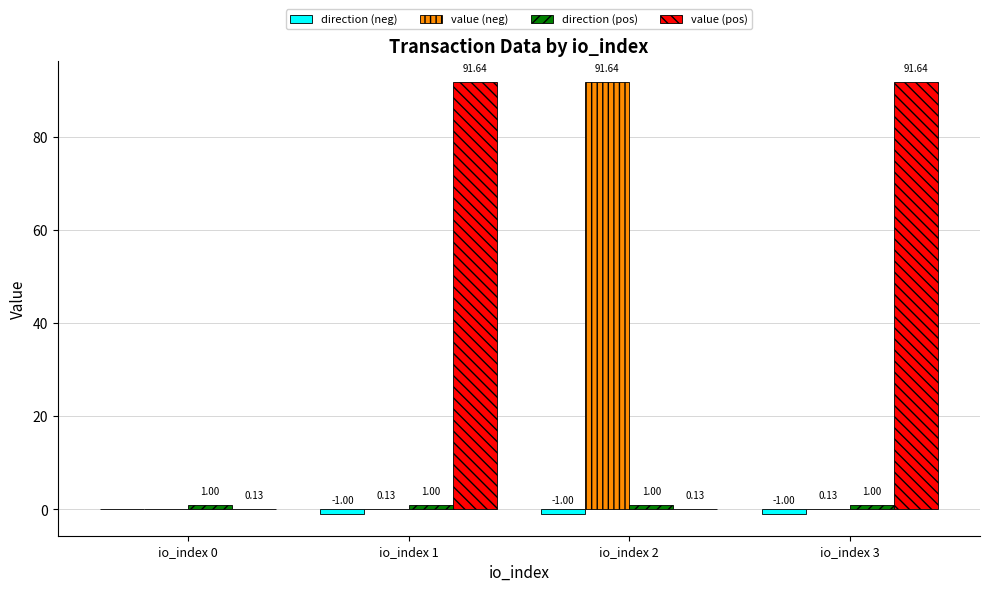

What is the sum of the value (neg) values at io_index 2 and io_index 1?

91.8